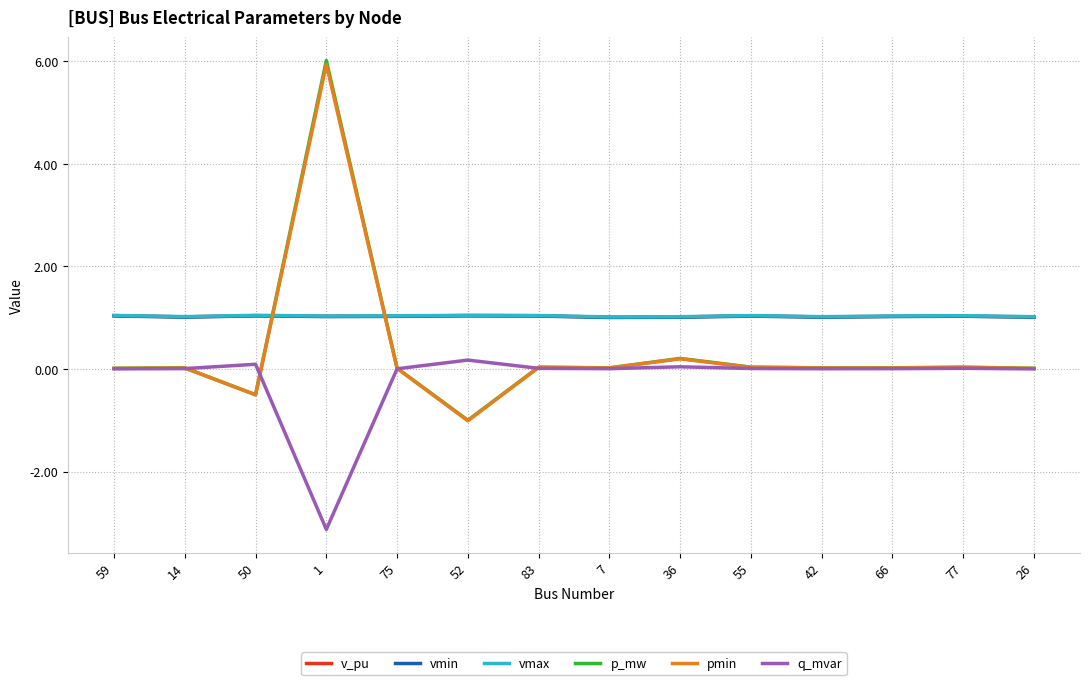

Does the chart have visible grid lines?

Yes